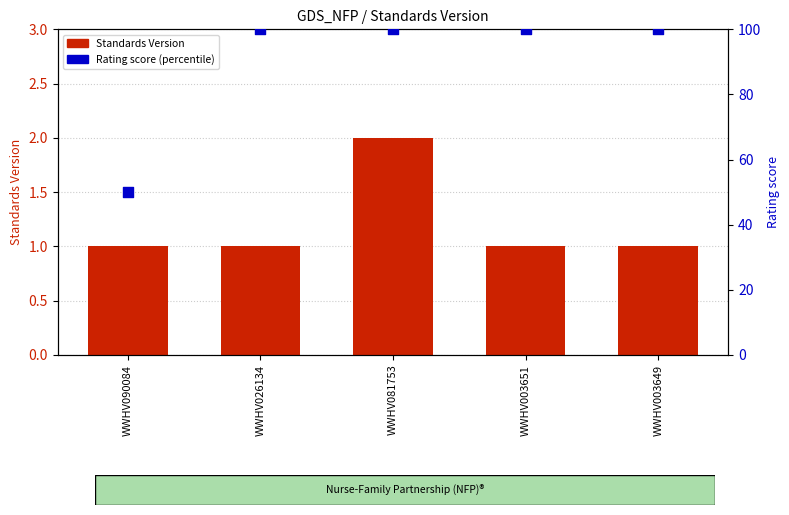

At which category is the sum across all series the highest?

WWHV081753